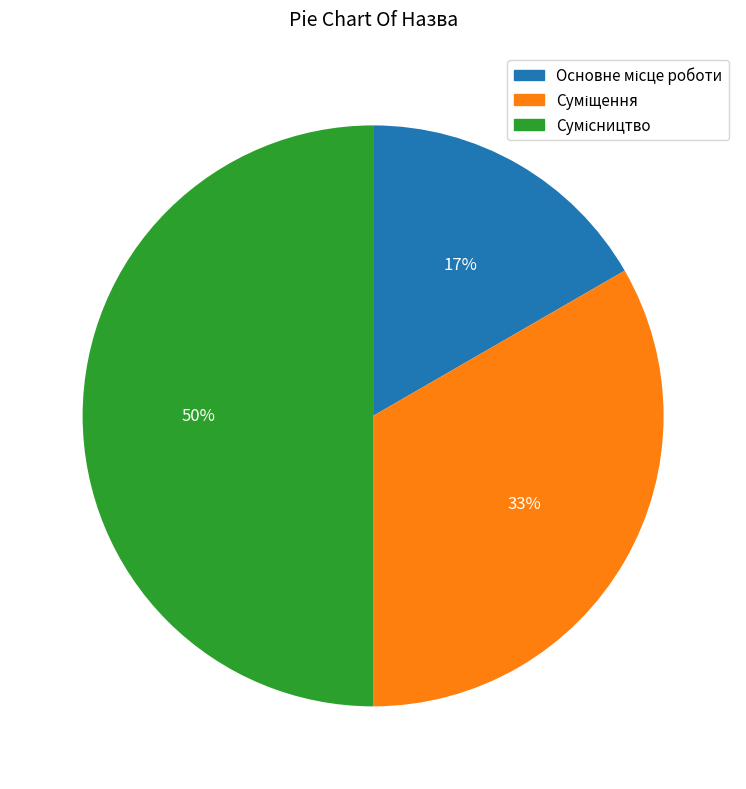

Count the number of slices in the pie.

3